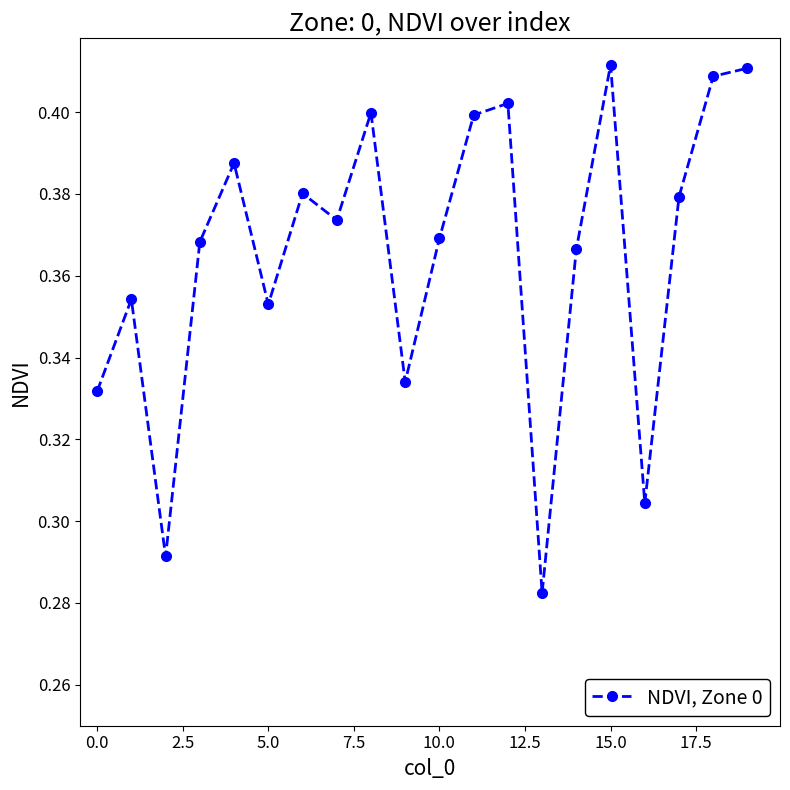

How many points are lower than both their immediate neighbors (excluding endpoints)?

6